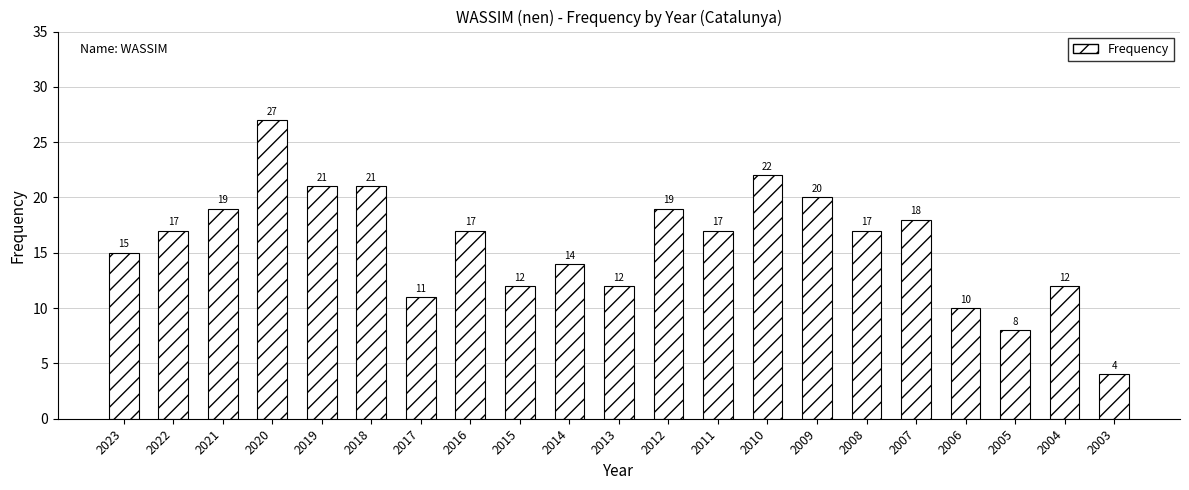

True or false: the data shows 4 at 2003.

True